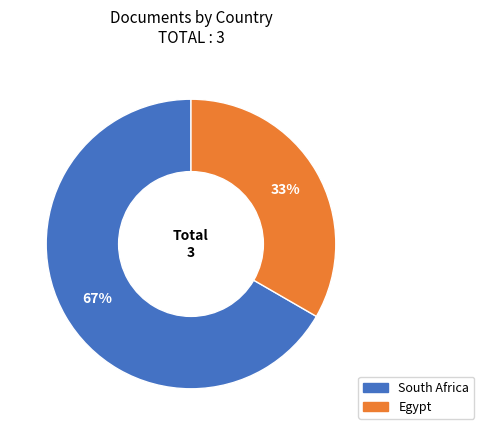

What is the ratio of the value at South Africa to the value at Egypt?

2.0